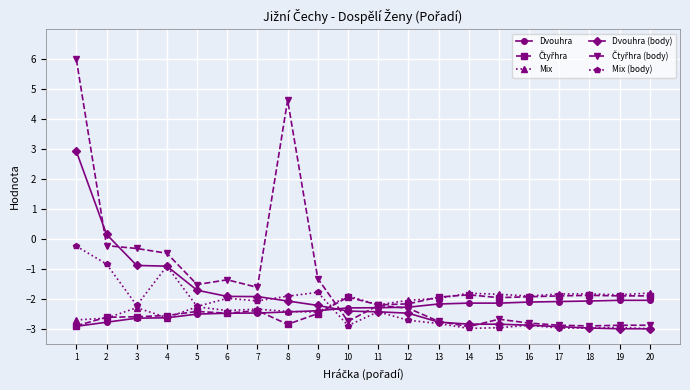

The Mix (body) series shows -2.4 at 11. True or false?

True